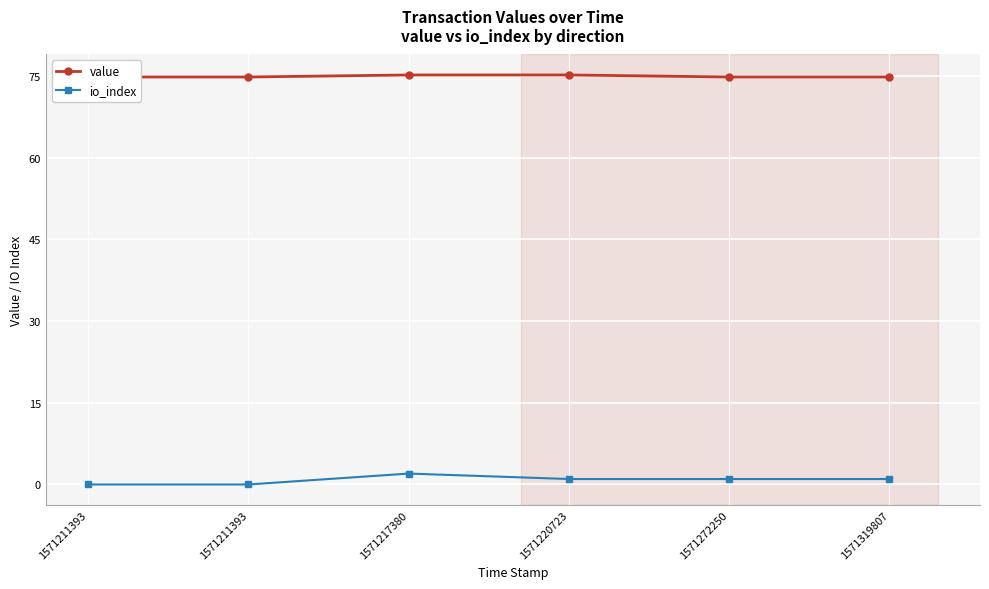

What is the sum of all value values?

449.7